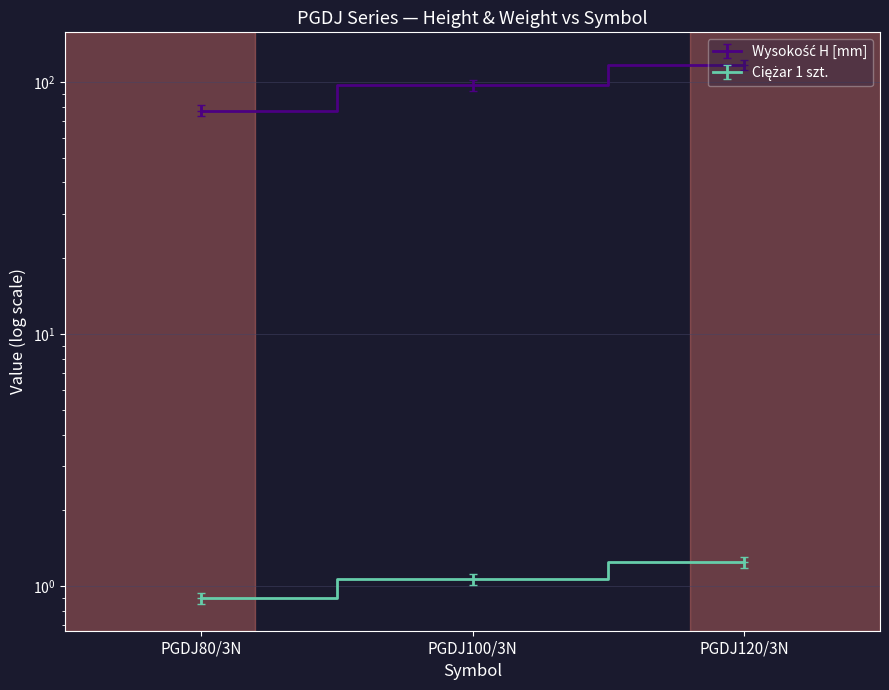

True or false: Ciężar 1 szt. has a value of 1.8 at PGDJ120/3N.

False